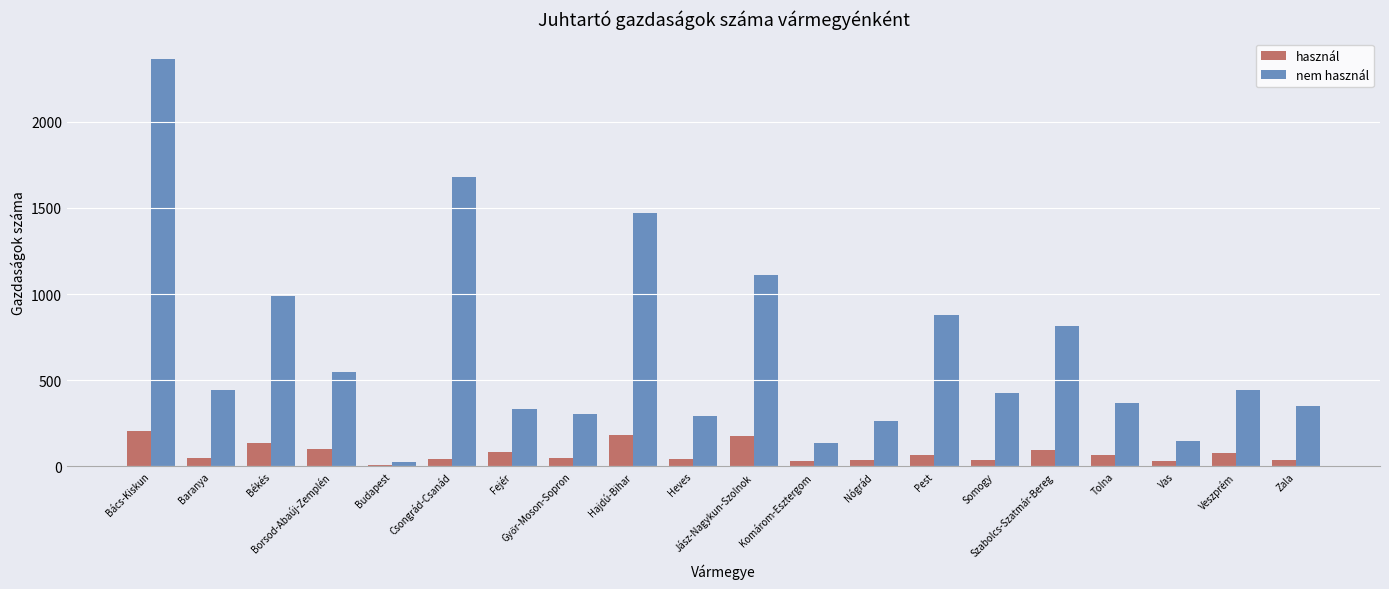

The nem használ series shows 206 at Tolna. True or false?

False